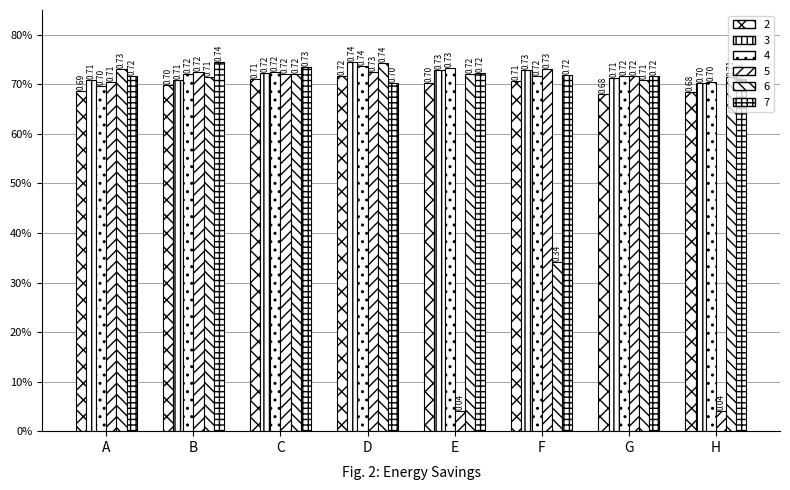

Does the chart contain stacked bars?

No